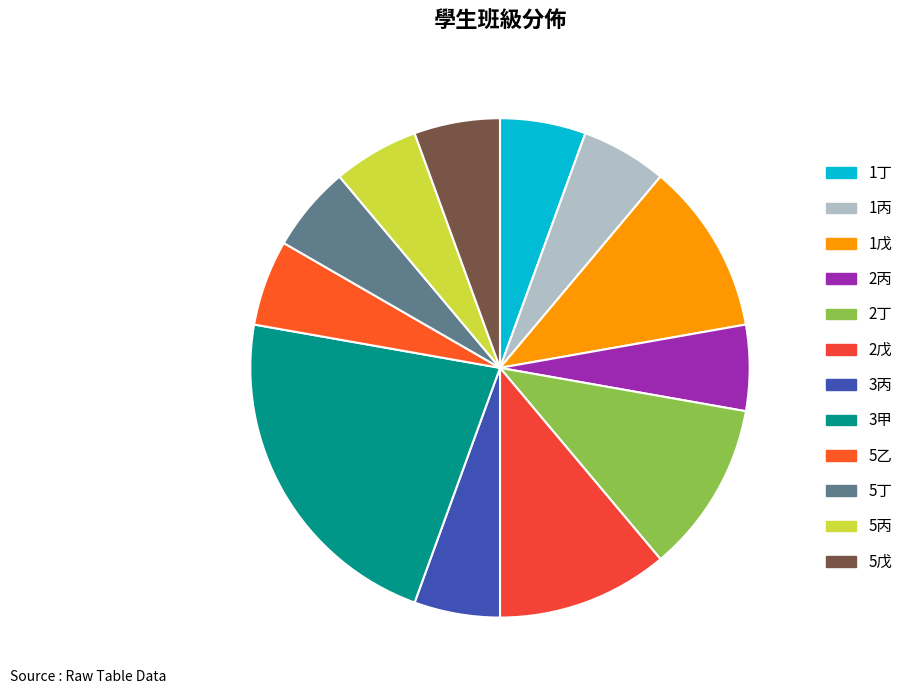

Which slice is the smallest?

1丁